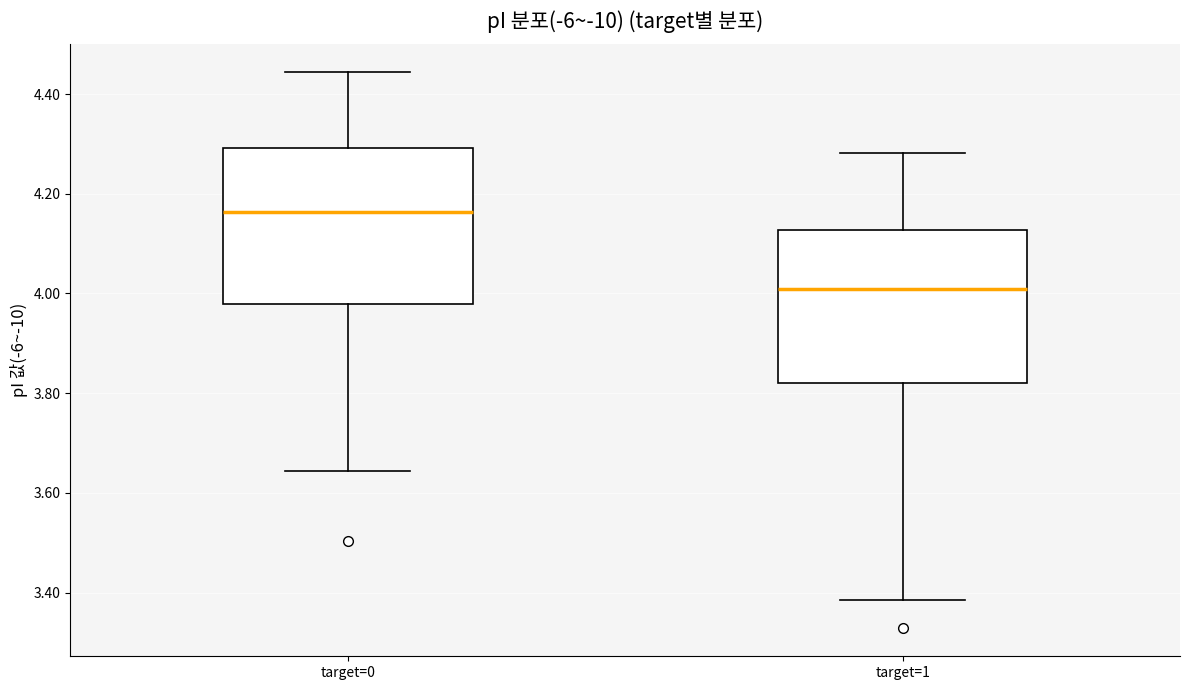

Reading left to right, read every box against the y-axis: the position of its median line, the range the box covers, and the ends of its whiskers. The values are not printed on the chart, so give them approximately, as read against the axis.

target=0: median 4.16, box 3.98 to 4.30, whiskers 3.64 to 4.44
target=1: median 4.00, box 3.82 to 4.12, whiskers 3.38 to 4.28